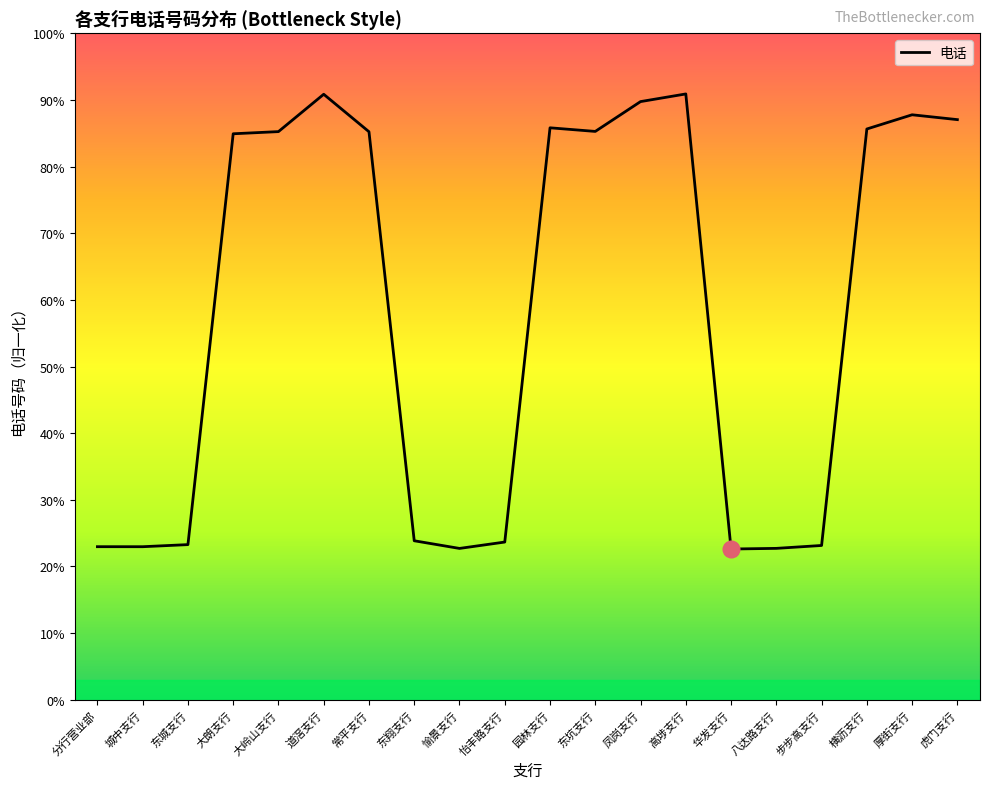

Does the chart display data point markers on the line(s)?

No